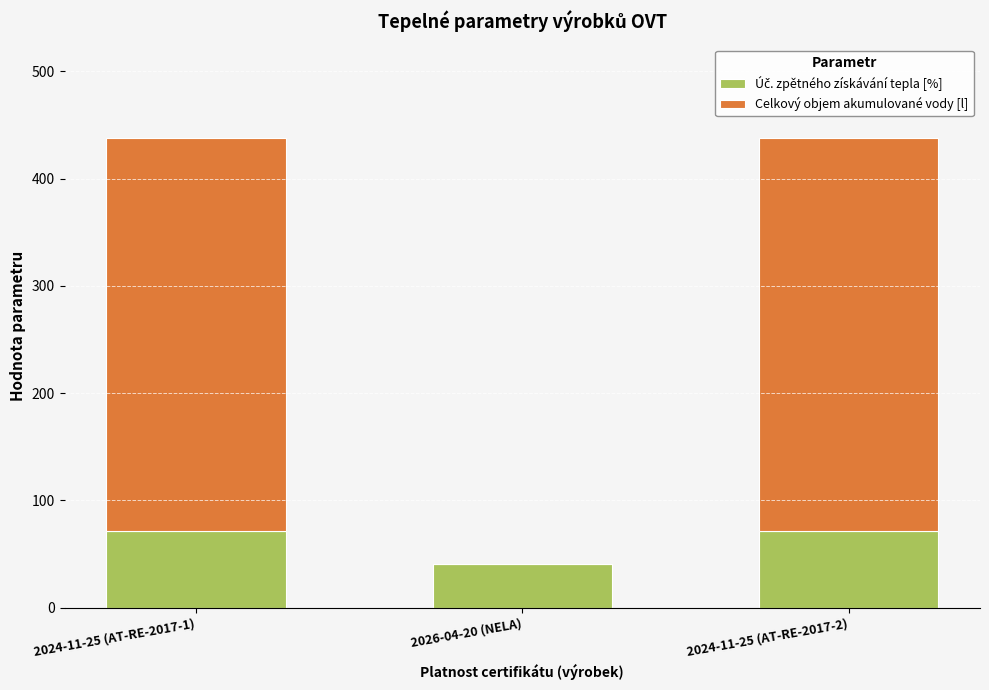

What is the total value across all series at 2024-11-25 (AT-RE-2017-2)?

437.5